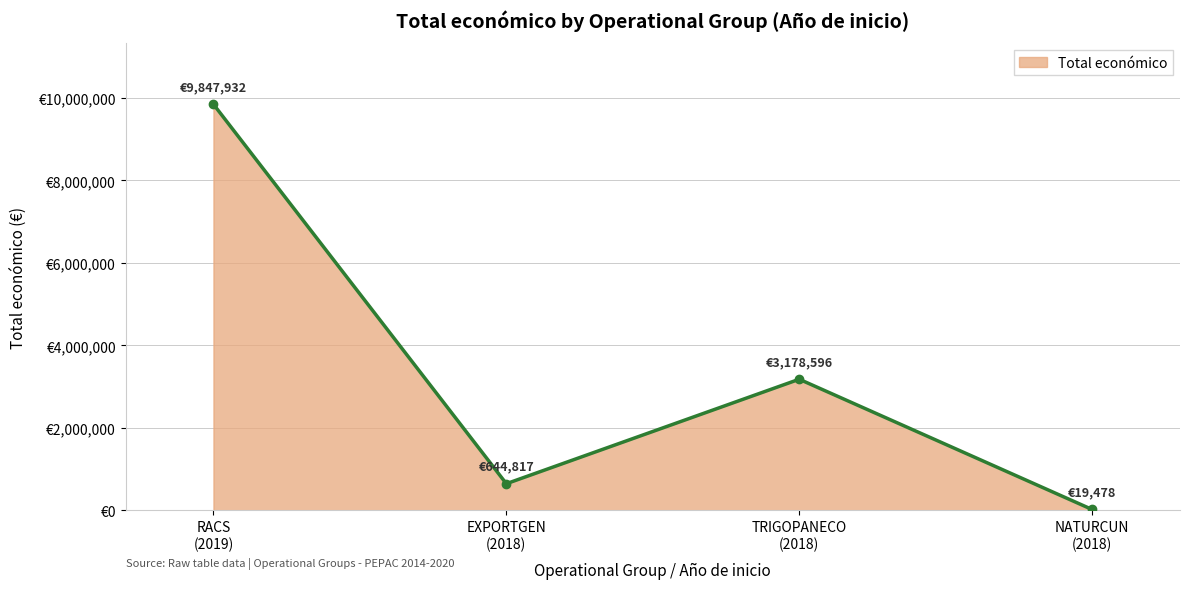

What is the change in value from 2018 to 2018?

-625339